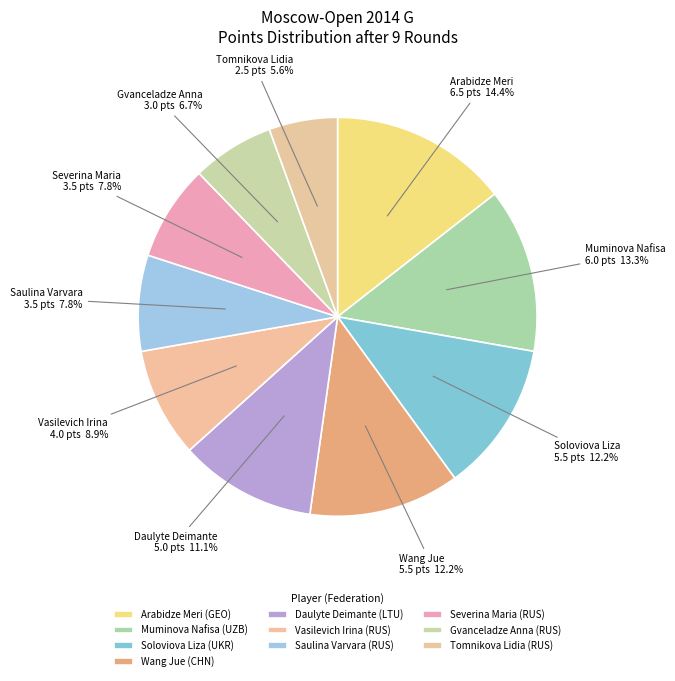

Approximately how many times larger is the value at Severina Maria compared to Wang Jue?

0.6